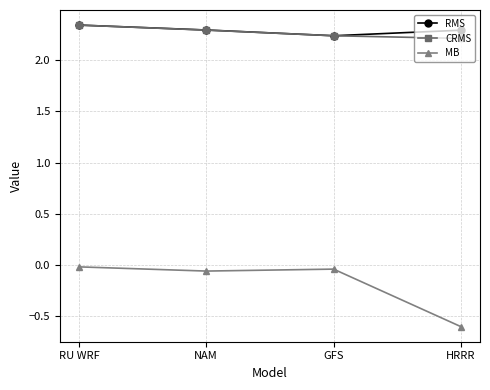

List the labels in order of CRMS value, largest first.

RU WRF, NAM, GFS, HRRR